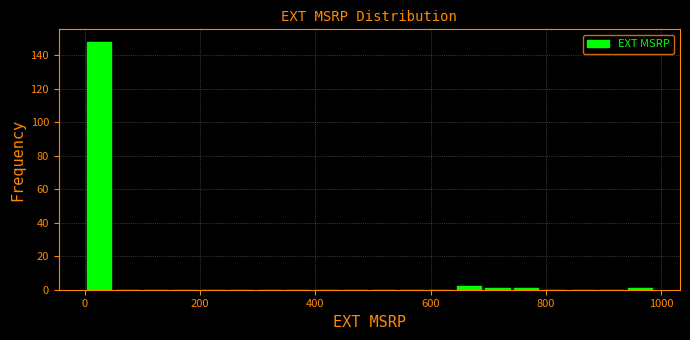

Around what value on the x-axis is the tallest bar? Give the approximate position of its centre, as read against the axis.

20